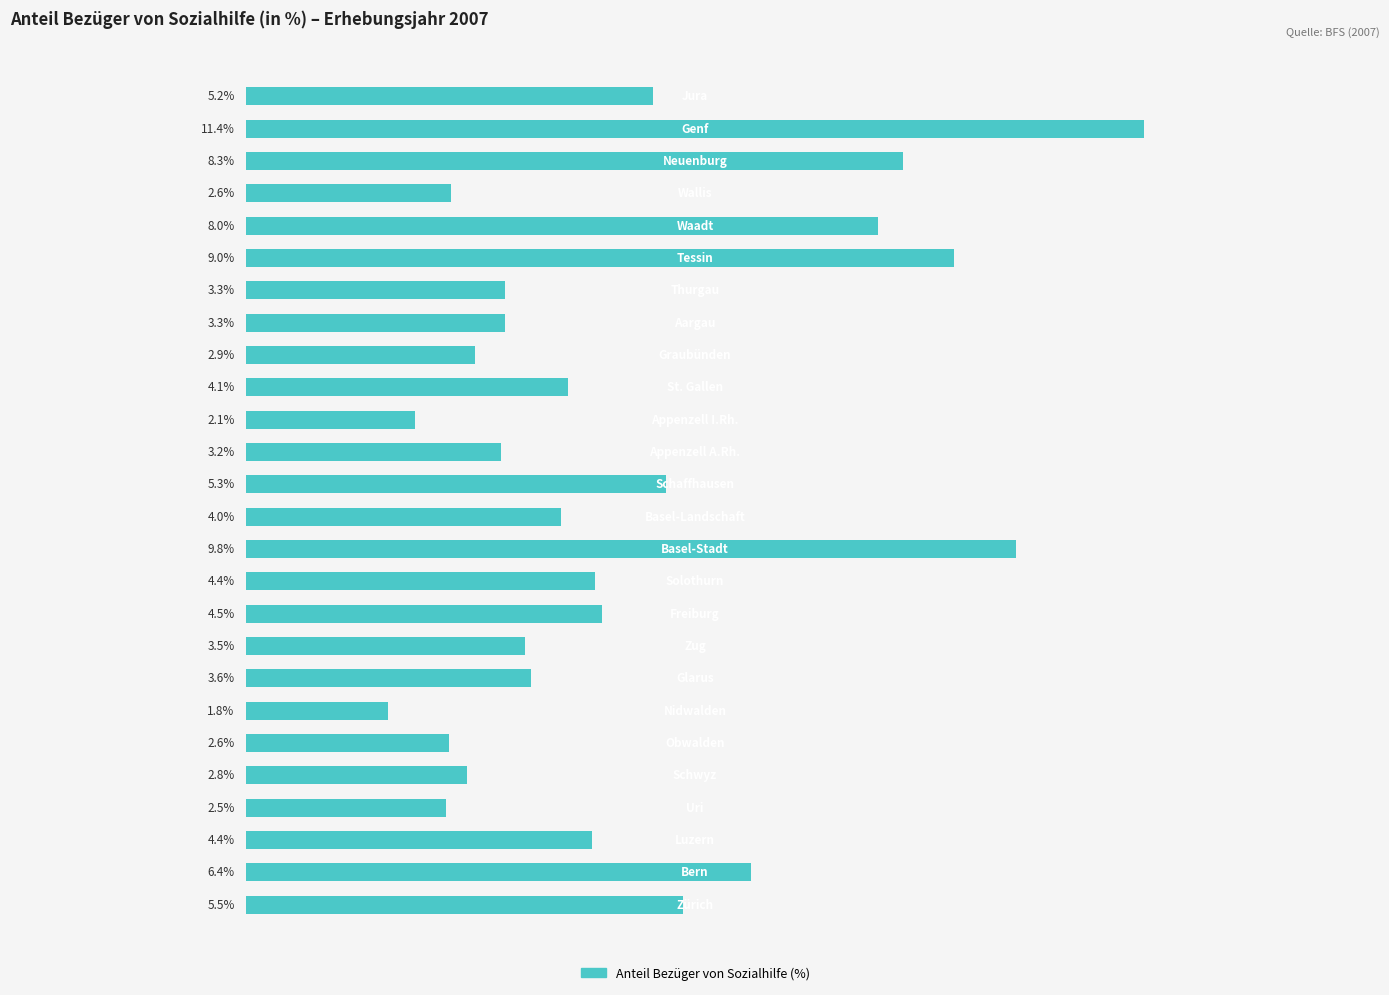

Does the chart contain any negative values?

No